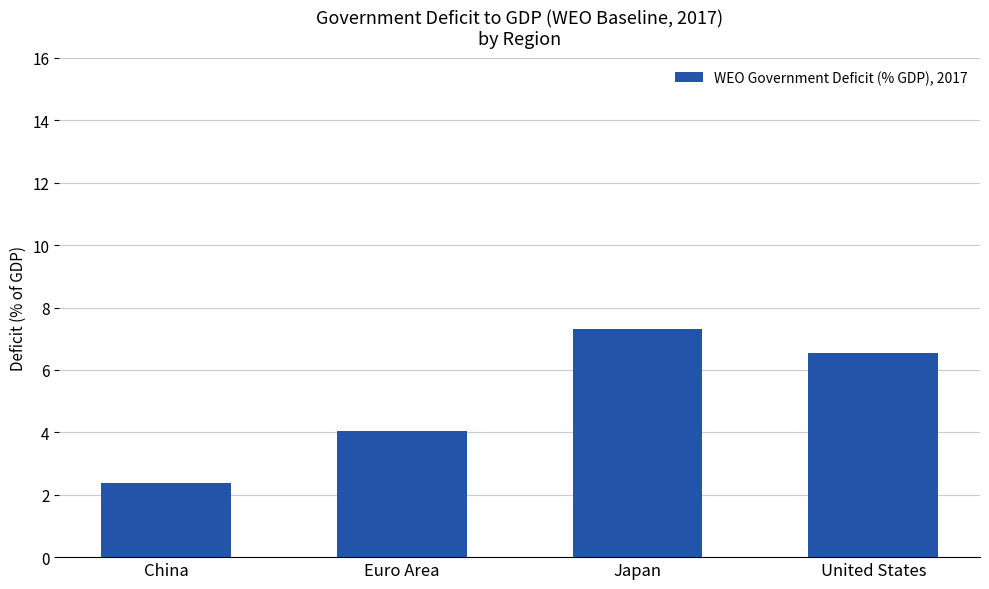

At which label does the data first exceed 6?

Japan